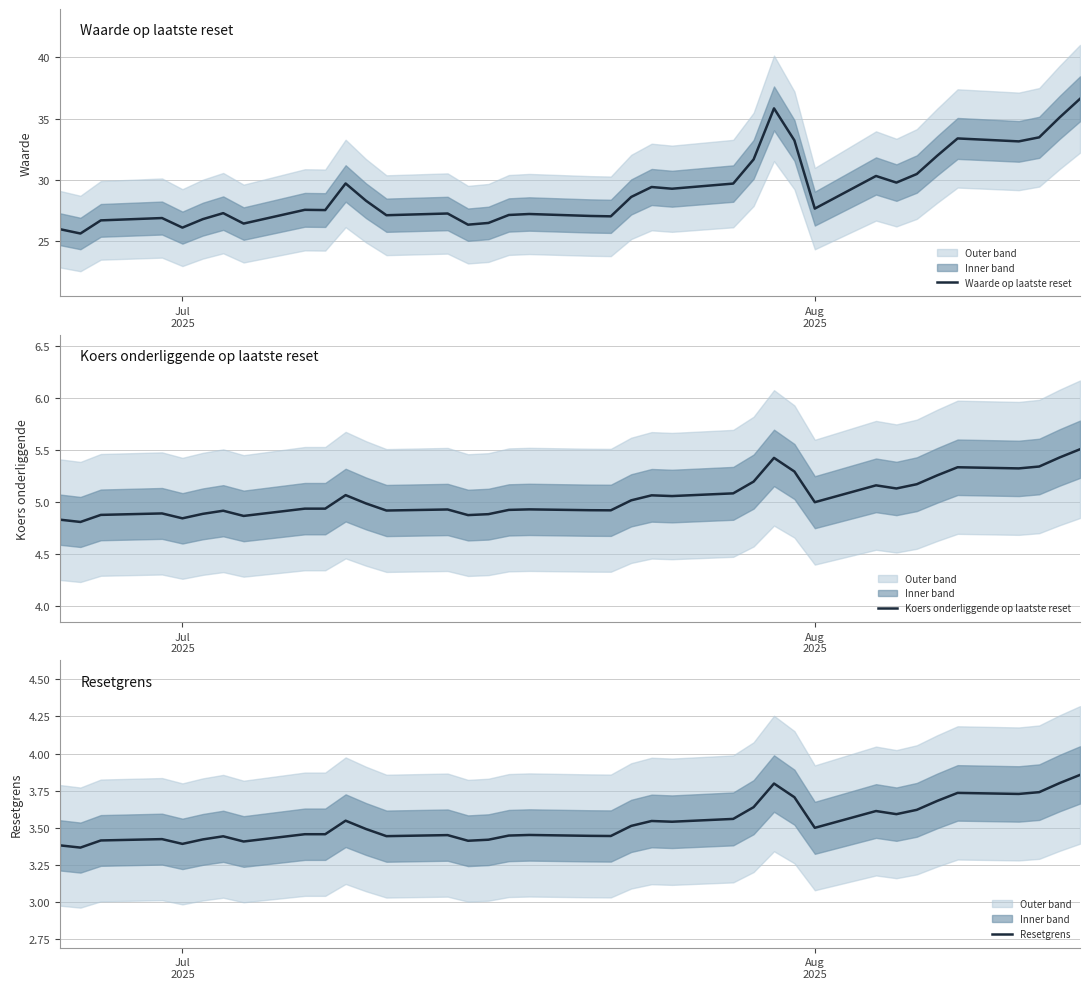

Which series has the largest range (max minus min)?

Waarde op laatste reset